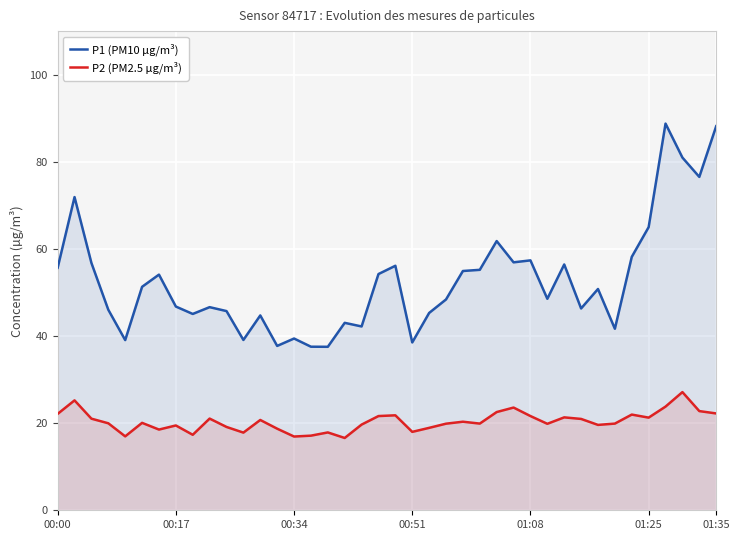

Is the value of P2 (PM2.5 µg/m³) at 01:25 greater than the value of P1 (PM10 µg/m³) at 00:51?

No